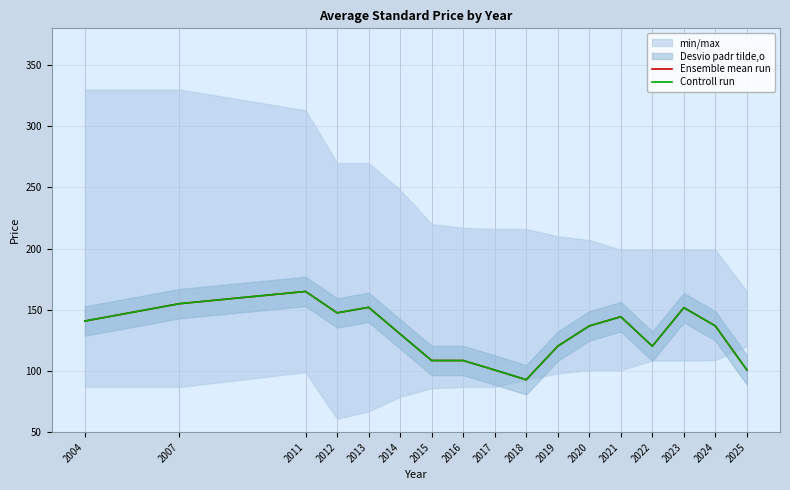

The Controll run series shows 143.5 at 2018. True or false?

False